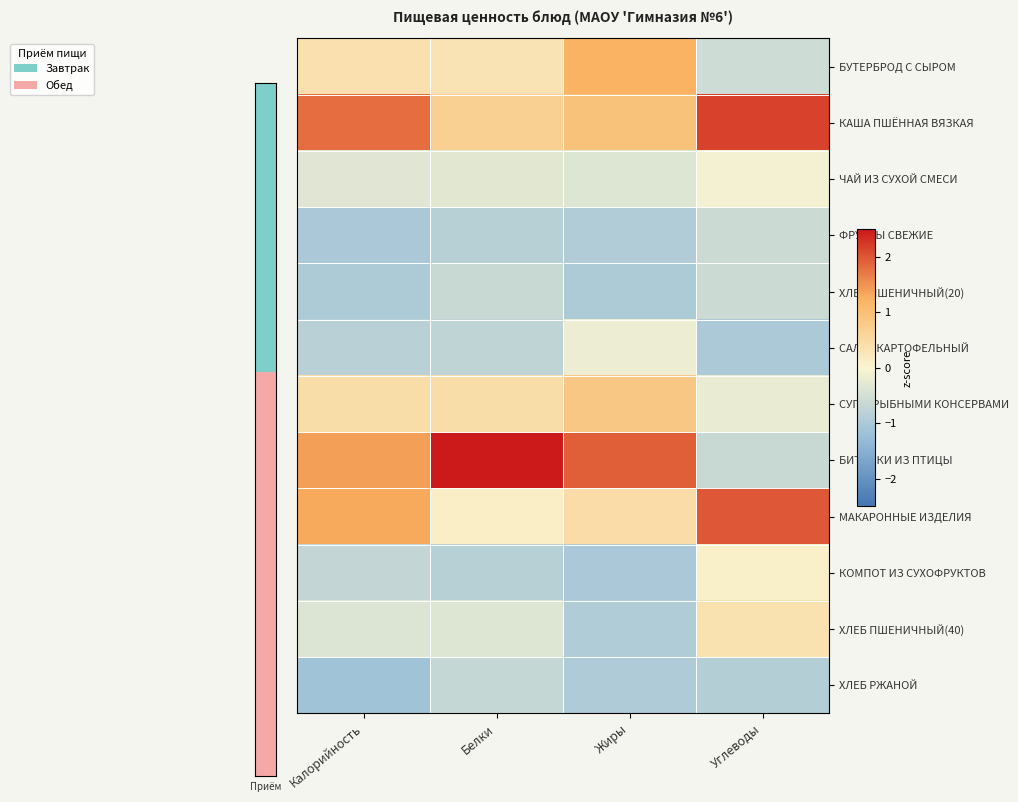

Reading right to left, list all the values displayed in this chart.

БУТЕРБРОД С СЫРОМ: Углеводы=-0.6	Жиры=1.2	Белки=0.3	Калорийность=0.4
КАША ПШЁННАЯ ВЯЗКАЯ: Углеводы=2.2	Жиры=1.0	Белки=0.7	Калорийность=1.8
ЧАЙ ИЗ СУХОЙ СМЕСИ: Углеводы=-0.1	Жиры=-0.4	Белки=-0.3	Калорийность=-0.3
ФРУКТЫ СВЕЖИЕ: Углеводы=-0.6	Жиры=-0.9	Белки=-0.8	Калорийность=-1.0
ХЛЕБ ПШЕНИЧНЫЙ(20): Углеводы=-0.6	Жиры=-1.0	Белки=-0.6	Калорийность=-1.0
САЛАТ КАРТОФЕЛЬНЫЙ: Углеводы=-1.0	Жиры=-0.2	Белки=-0.8	Калорийность=-0.8
СУП С РЫБНЫМИ КОНСЕРВАМИ: Углеводы=-0.2	Жиры=0.9	Белки=0.4	Калорийность=0.4
БИТОЧКИ ИЗ ПТИЦЫ: Углеводы=-0.6	Жиры=1.9	Белки=2.9	Калорийность=1.4
МАКАРОННЫЕ ИЗДЕЛИЯ: Углеводы=2.0	Жиры=0.5	Белки=0.1	Калорийность=1.3
КОМПОТ ИЗ СУХОФРУКТОВ: Углеводы=0.1	Жиры=-1.0	Белки=-0.8	Калорийность=-0.7
ХЛЕБ ПШЕНИЧНЫЙ(40): Углеводы=0.4	Жиры=-1.0	Белки=-0.4	Калорийность=-0.4
ХЛЕБ РЖАНОЙ: Углеводы=-0.9	Жиры=-1.0	Белки=-0.7	Калорийность=-1.1